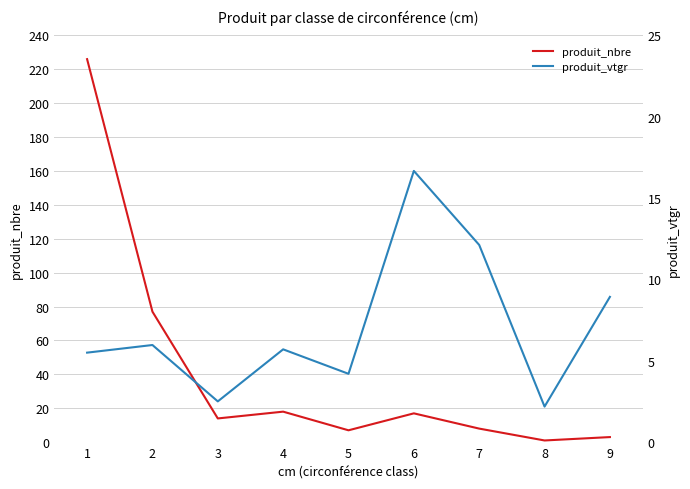

At which category does produit_nbre reach its first local valley?

3